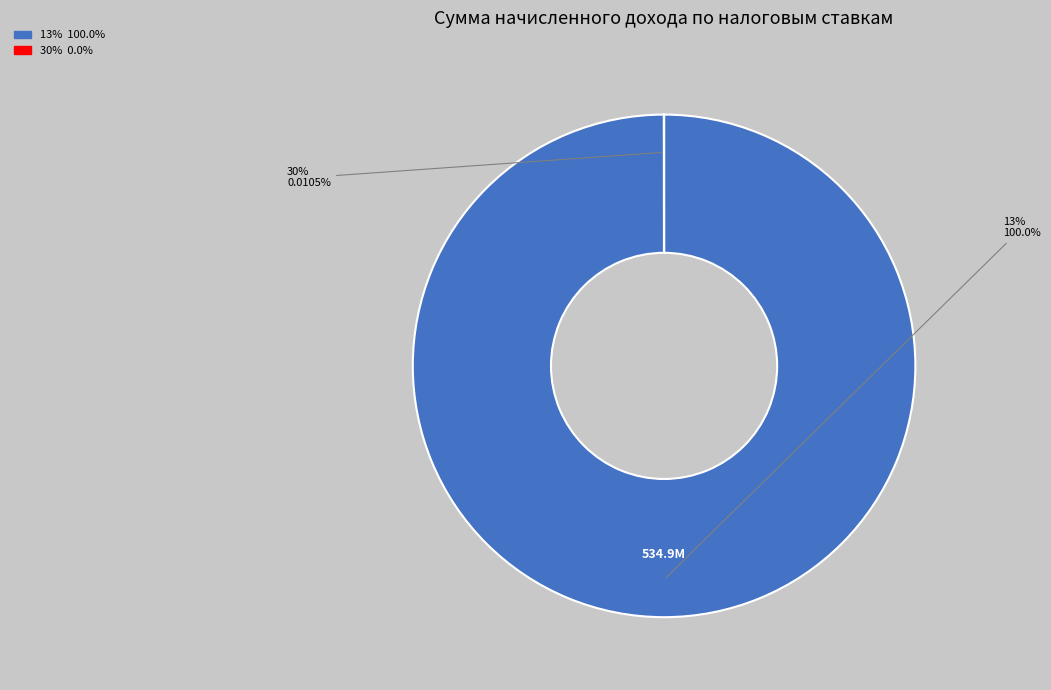

Is there any slice that represents more than half of the pie?

Yes